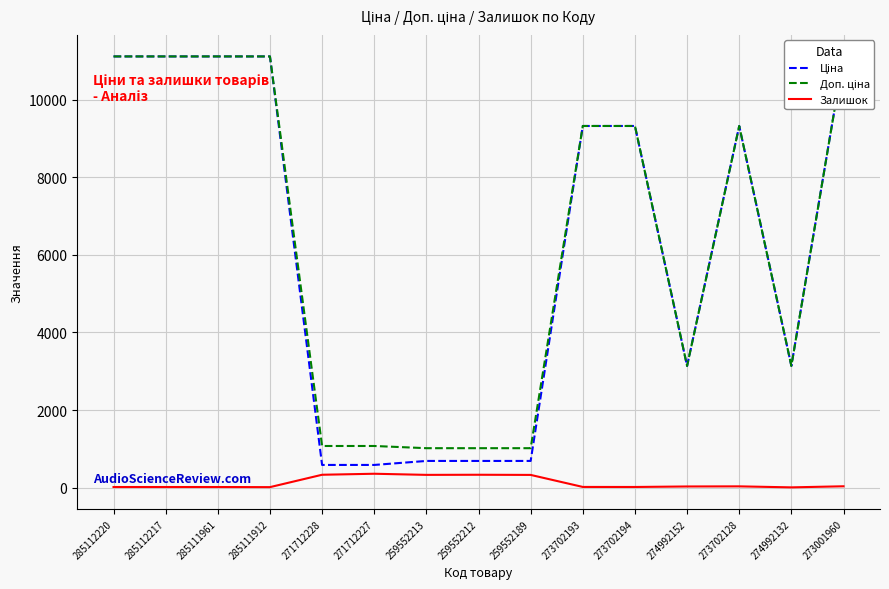

What is the highest value of the Залишок series?

359